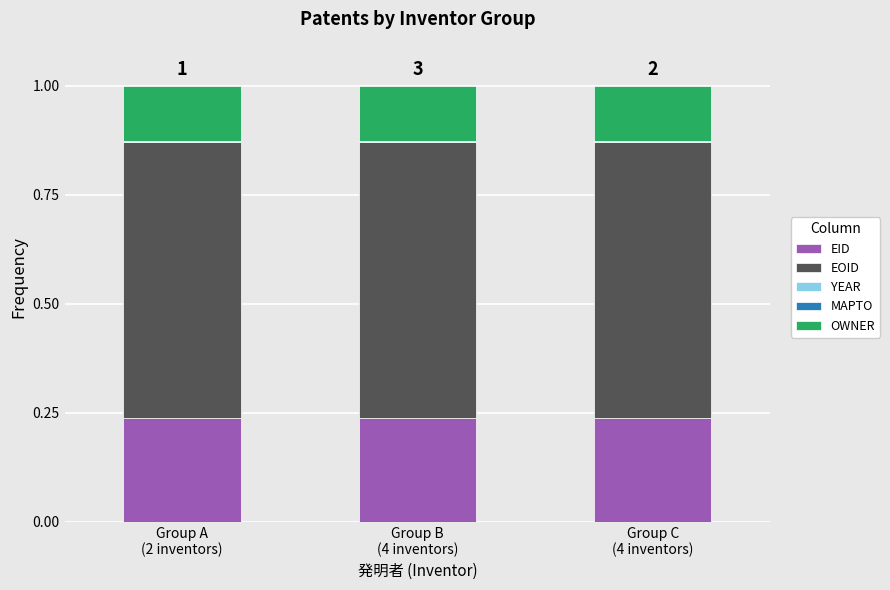

What is the sum of all EID values?

0.7